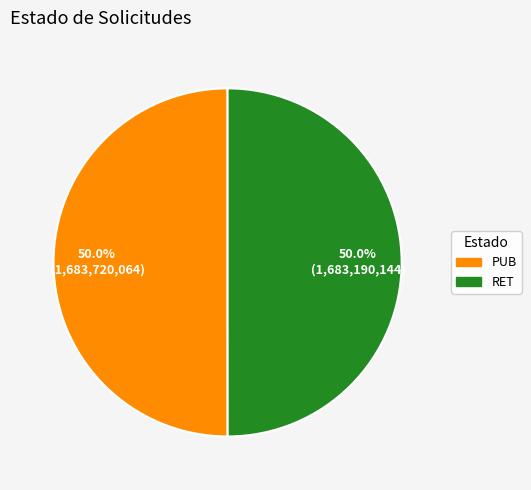

What is the ratio of the value at PUB to the value at RET?

1.0